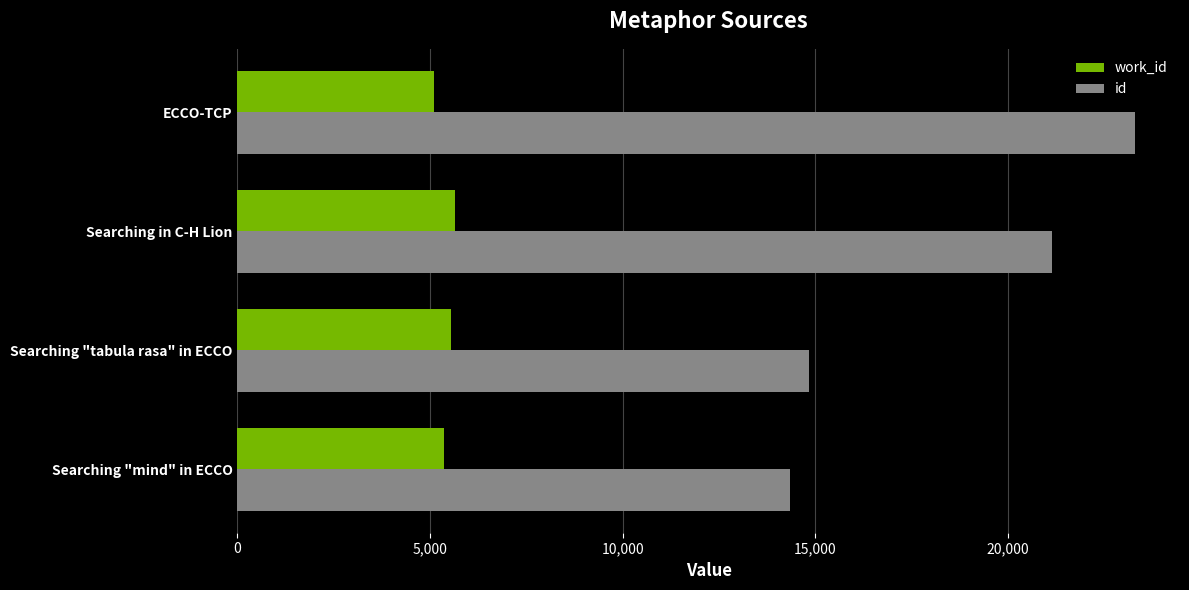

Count the number of data series in this chart.

2